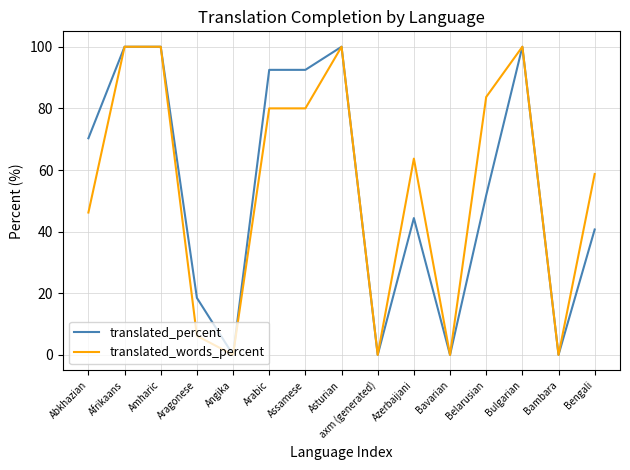

Reading left to right, what are all the values shown in this chart?

translated_percent: 70.3	100.0	100.0	18.5	0.0	92.5	92.5	100.0	0.0	44.4	0.0	51.8	100.0	0.0	40.7
translated_words_percent: 46.2	100.0	100.0	6.2	0.0	80.0	80.0	100.0	0.0	63.7	0.0	83.7	100.0	0.0	58.7